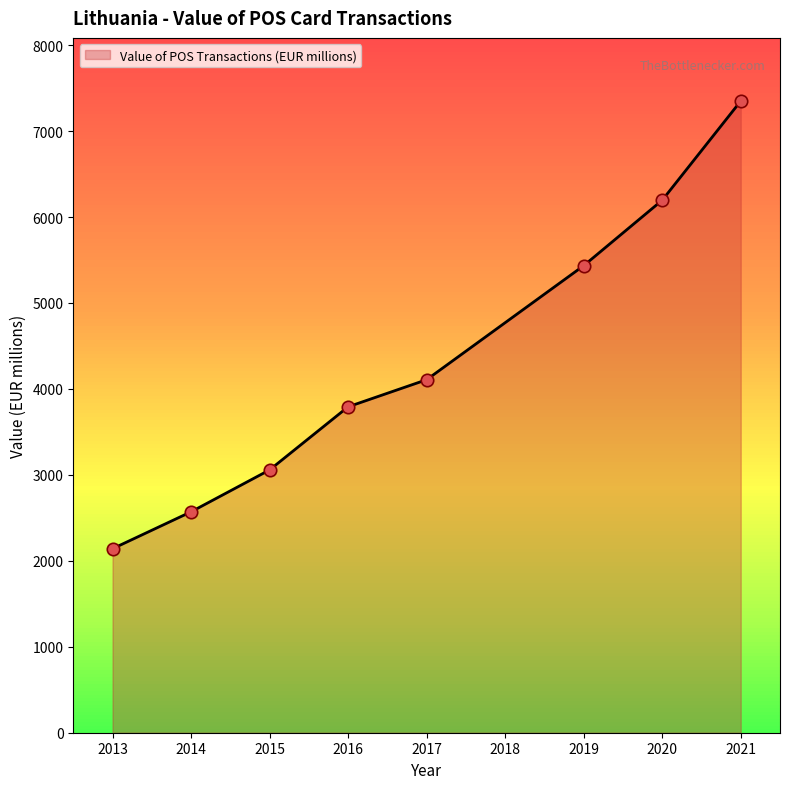

Which has a higher value, 2016 or 2021?

2021